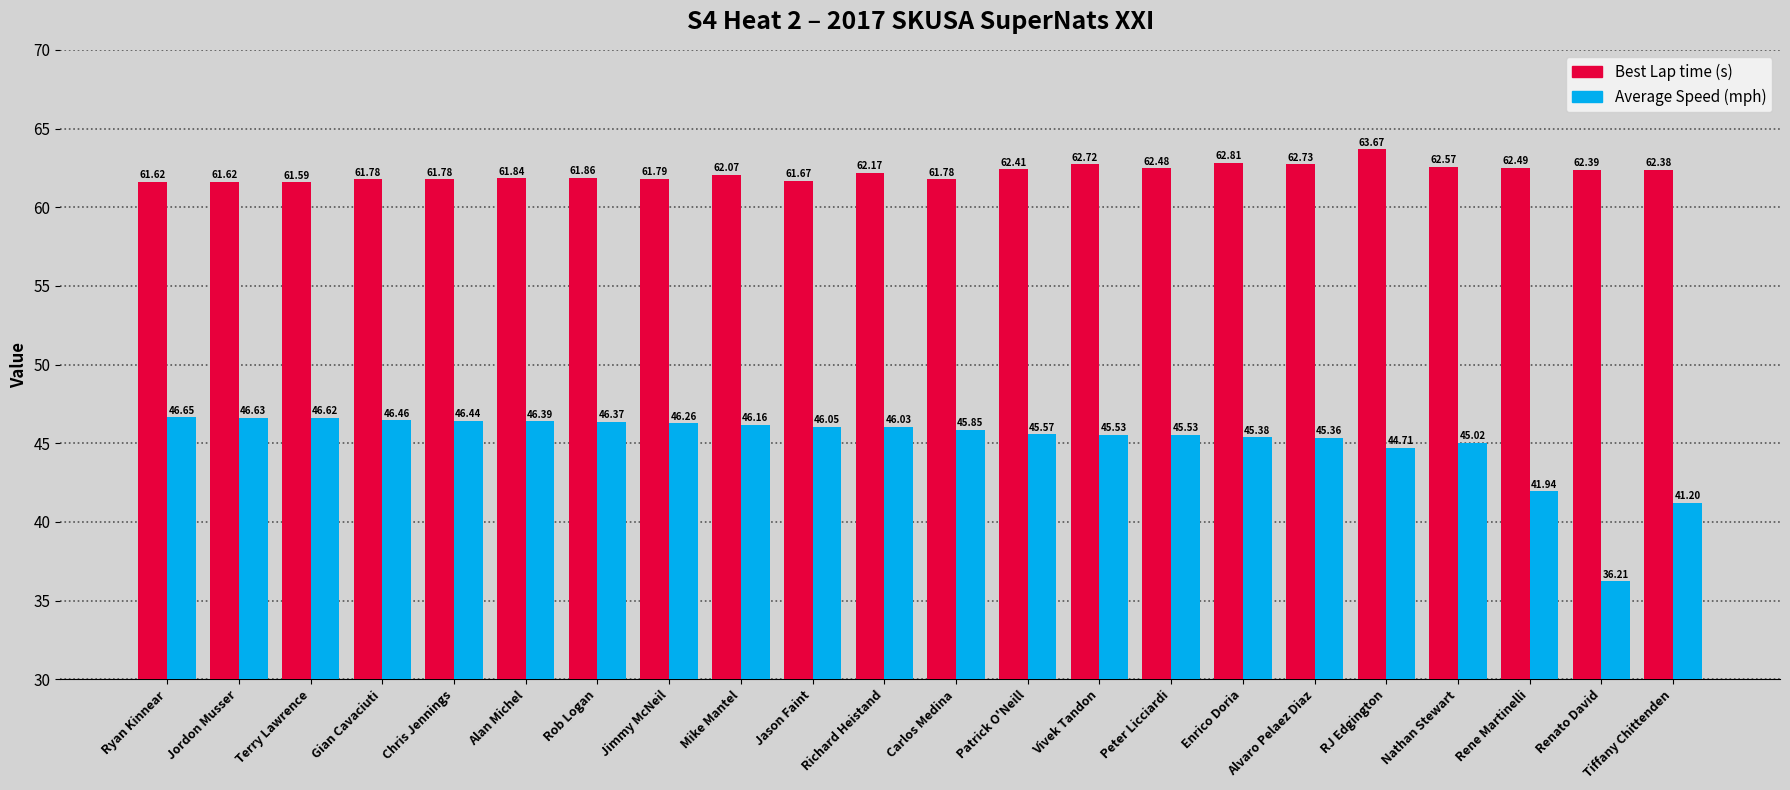

What position from the right is Jason Faint?

13